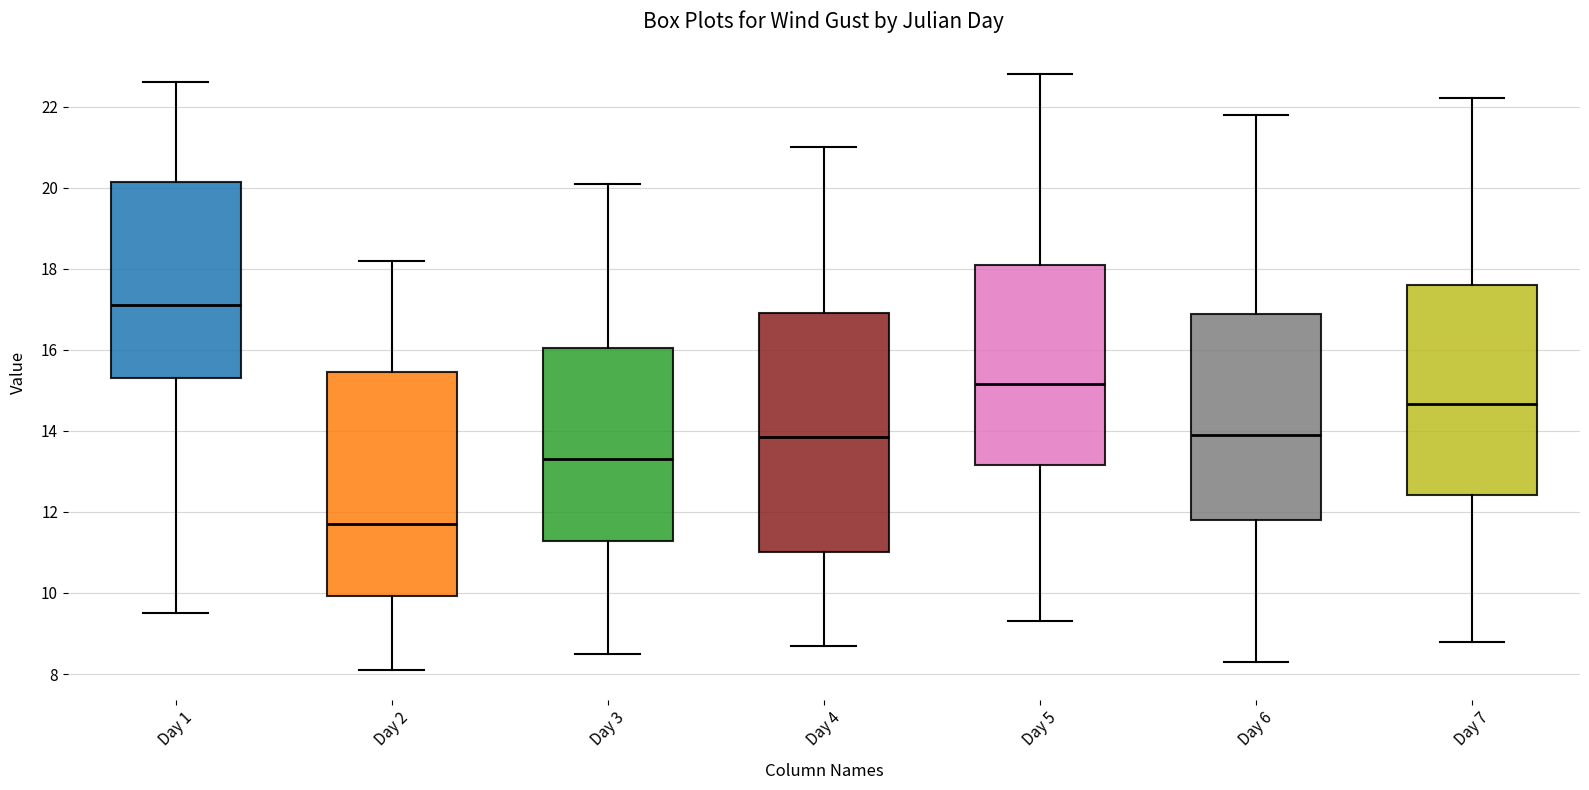

Where does the lower whisker of the box for Day 4 end on the y-axis? The values are not printed on the chart, so give them approximately, as read against the axis.

8.8